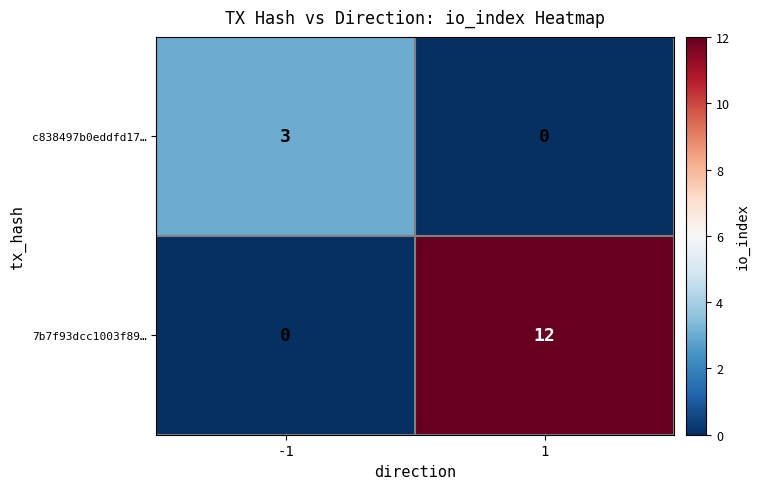

True or false: c838497b0eddfd17… has a value of 3 at -1.

True